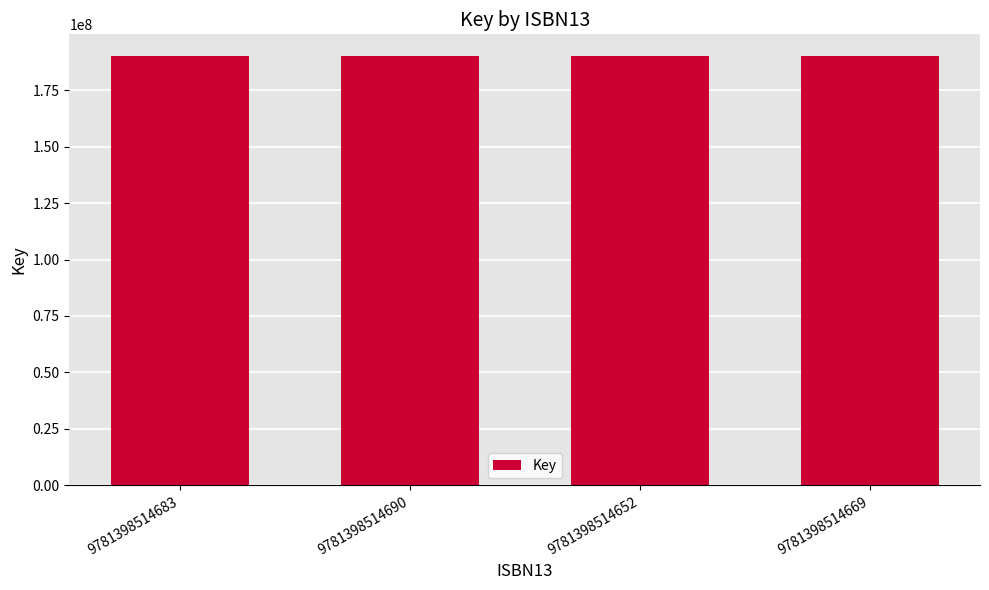

Does the chart contain stacked bars?

No